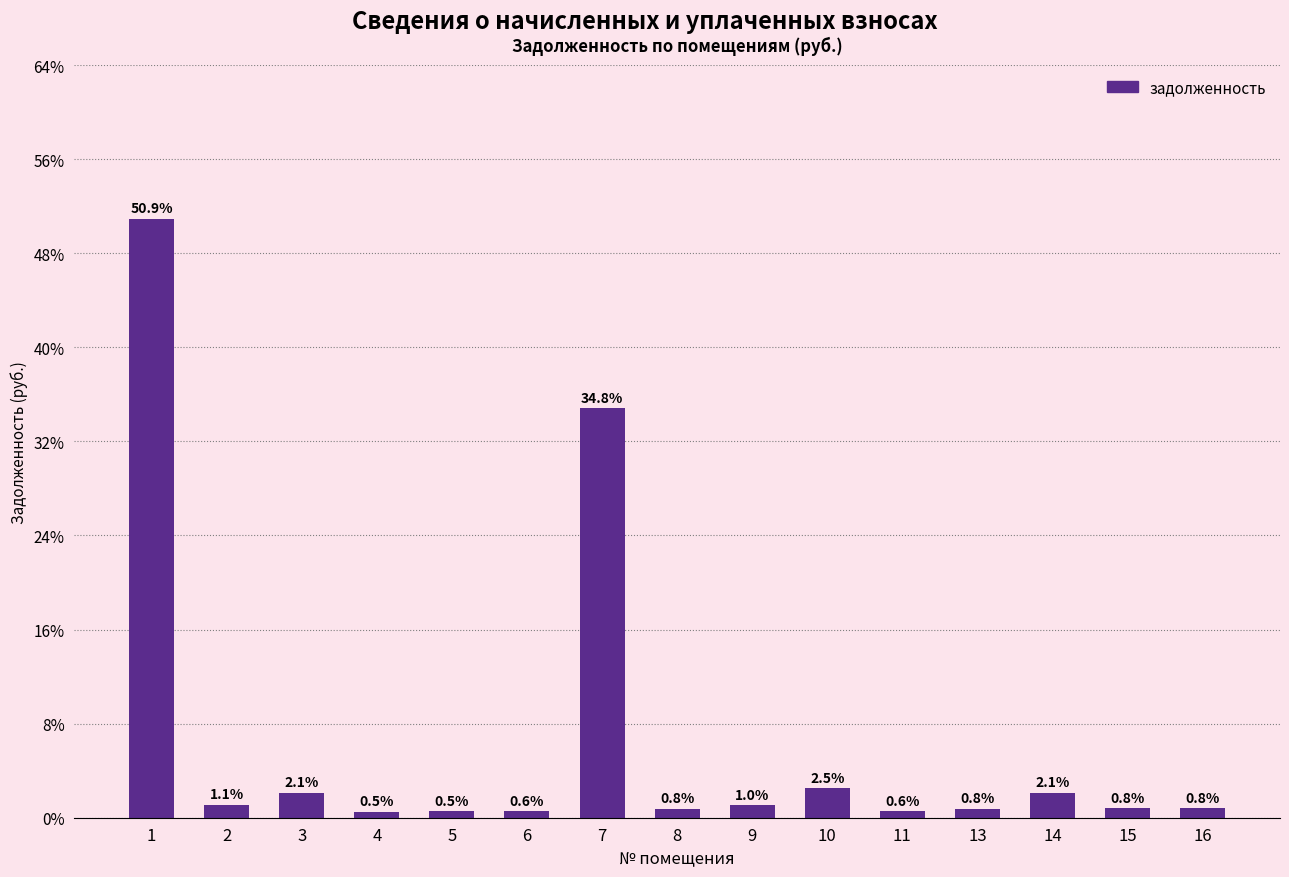

What is the difference between the values at 6 and 7?

34.3